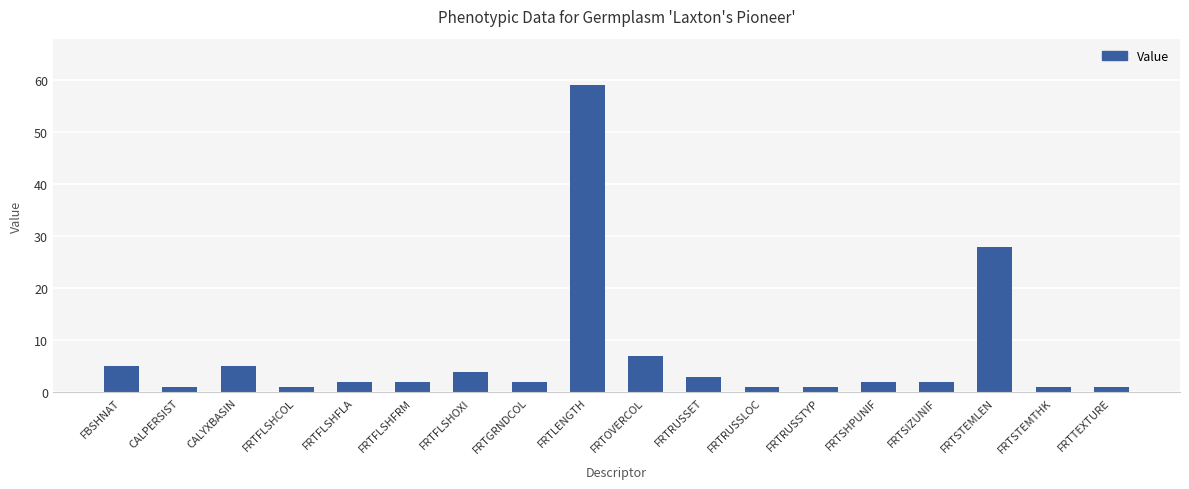

Between FRTGRNDCOL and FRTRUSSTYP, which is larger?

FRTGRNDCOL